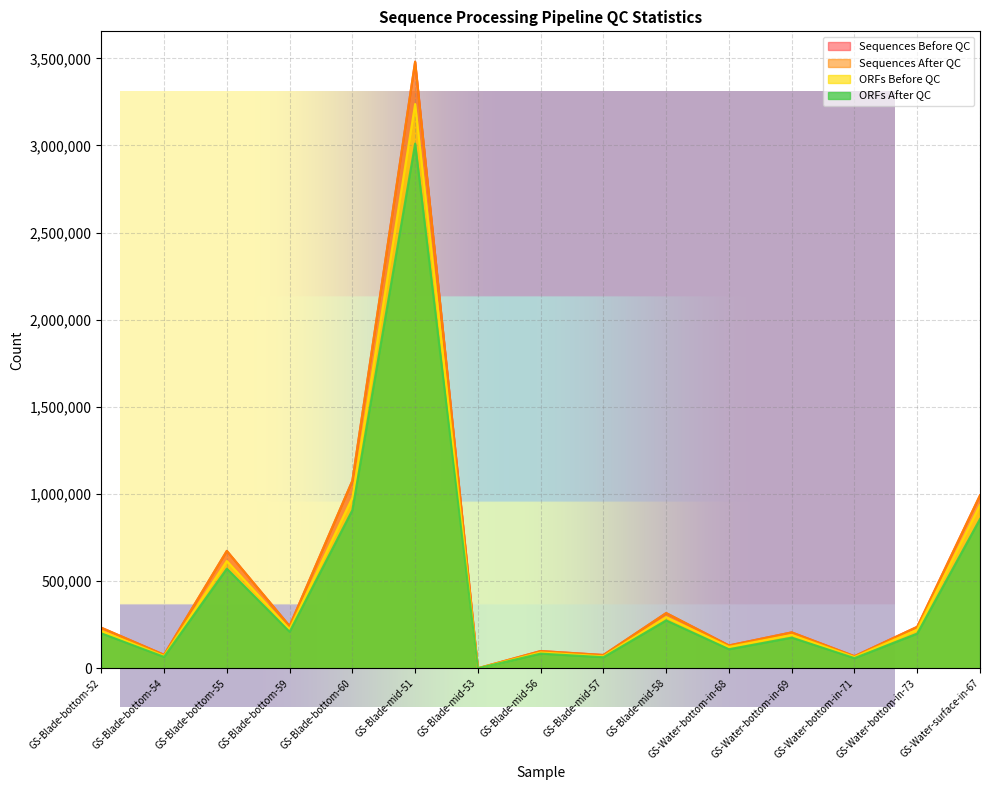

What position from the right is GS-Water-surface-in-67?

1